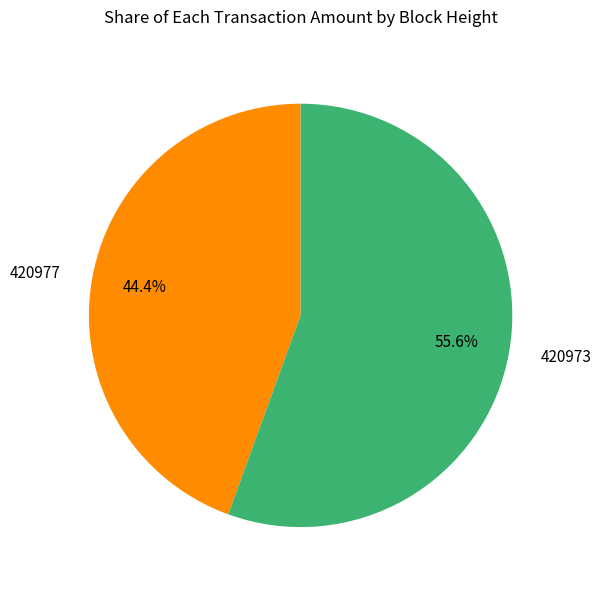

To the nearest percent, what is the difference between the largest and smallest slice percentages?

11%